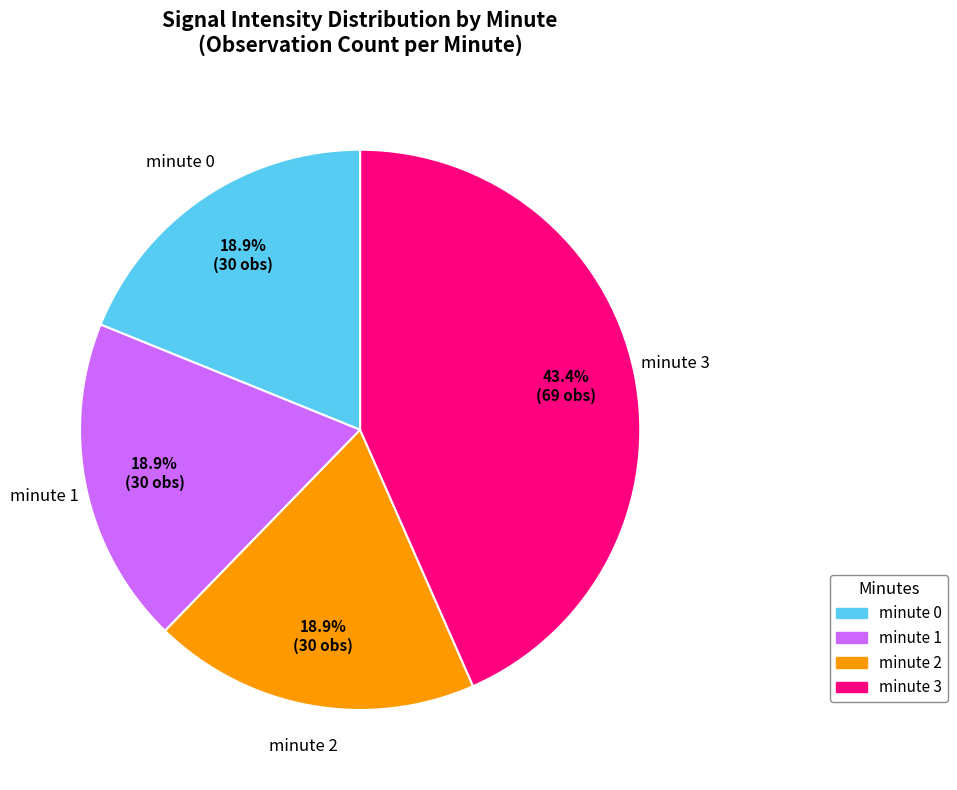

Does minute 1 account for over 50% of the chart?

No